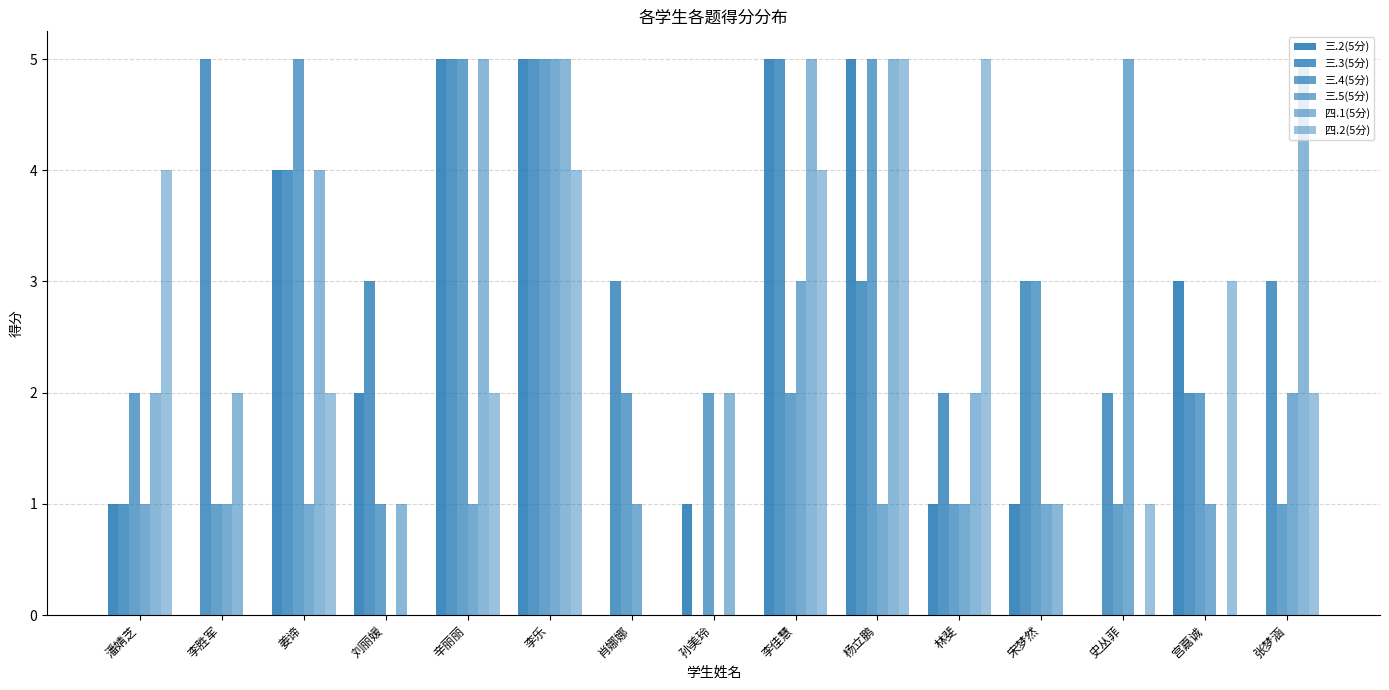

Is it true that 四.2(5分) equals 2 at 孙美玲?

False